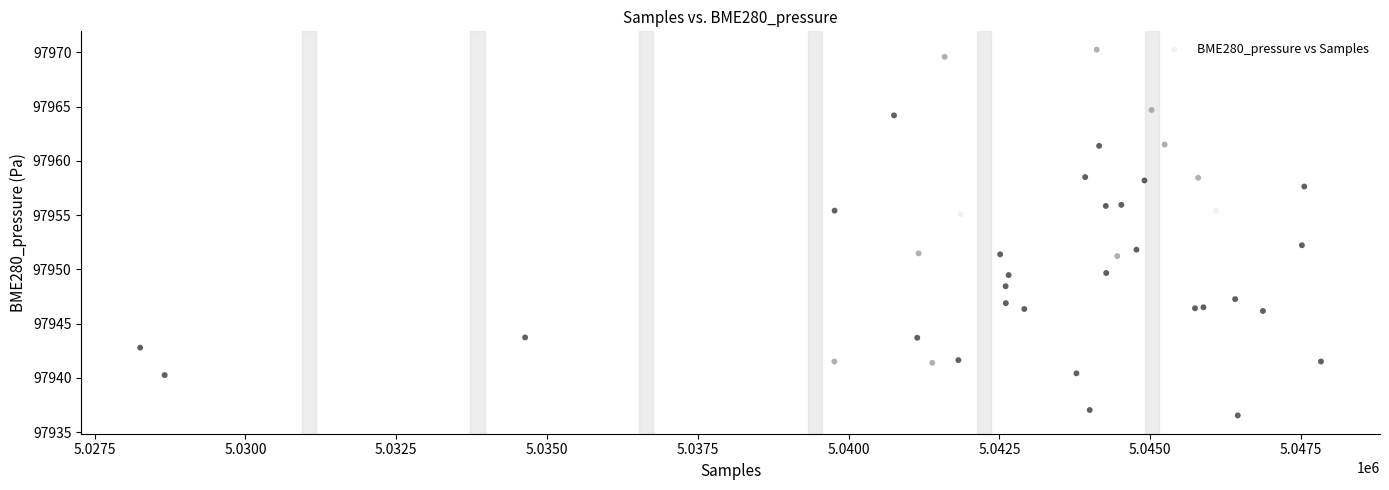

What Y value in the scatter plot is closest to 97953?

97952.2